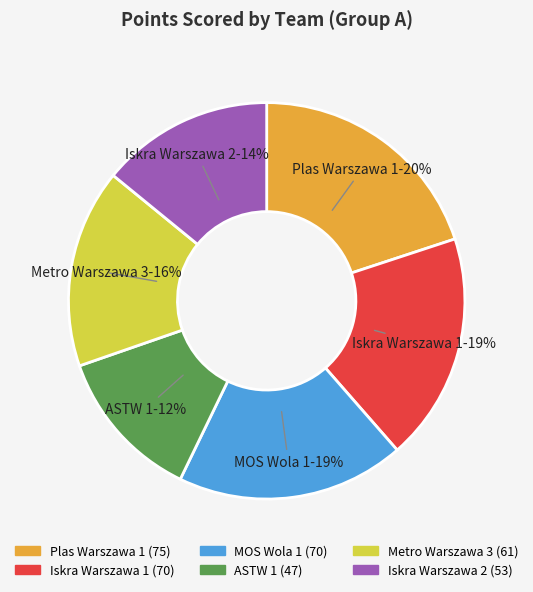

To the nearest percent, what is the average slice percentage?

17%